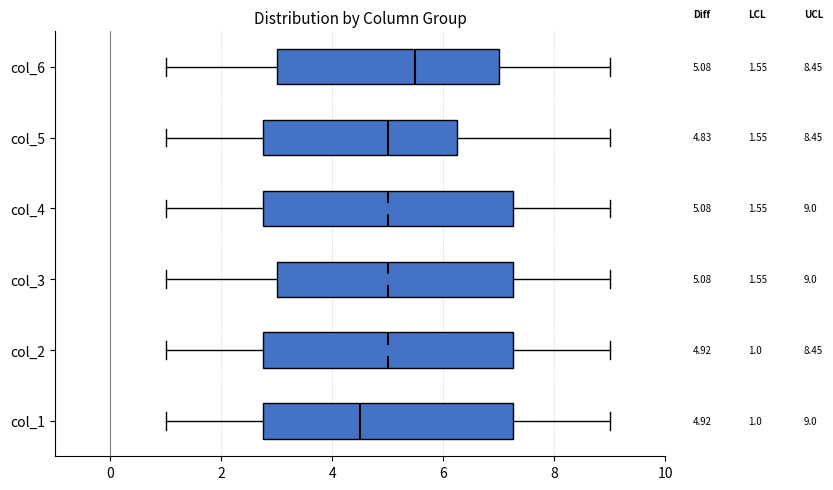

Which box's median line is the furthest to the left?

col_1